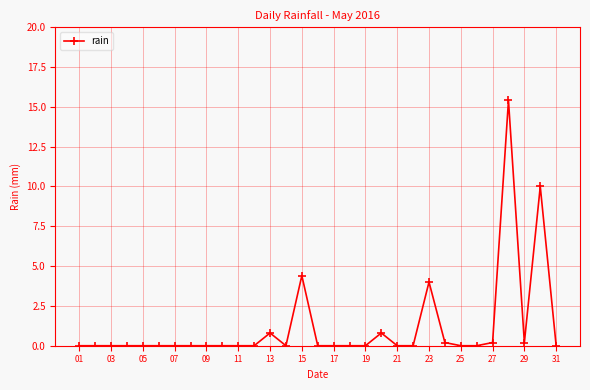

True or false: the data has more than 1 interior local peaks.

True